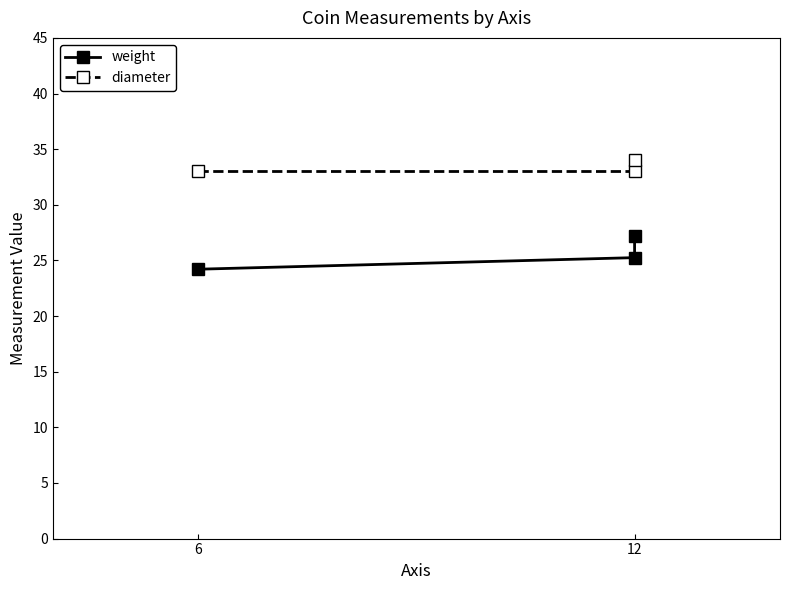

Where is diameter nearest to the value 33?

6